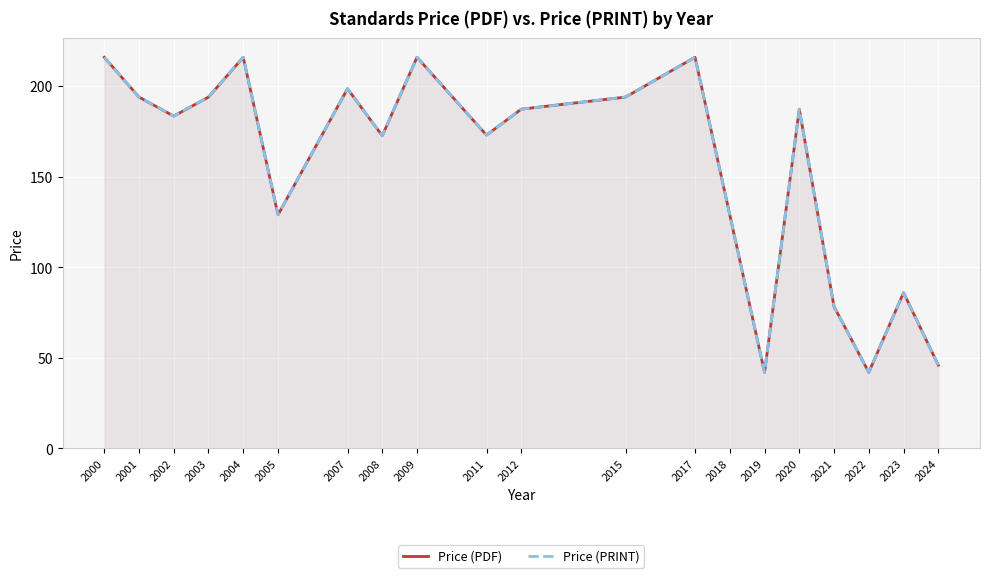

The value of Price (PRINT) at 2018 is 129.0. True or false?

True